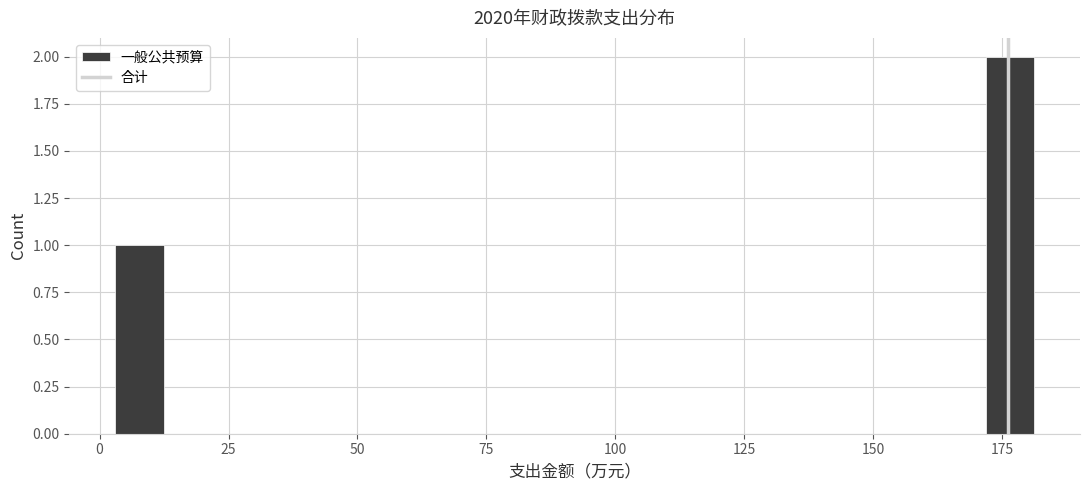

Read against the x-axis, roughly where is the centre of the tallest bar?

175